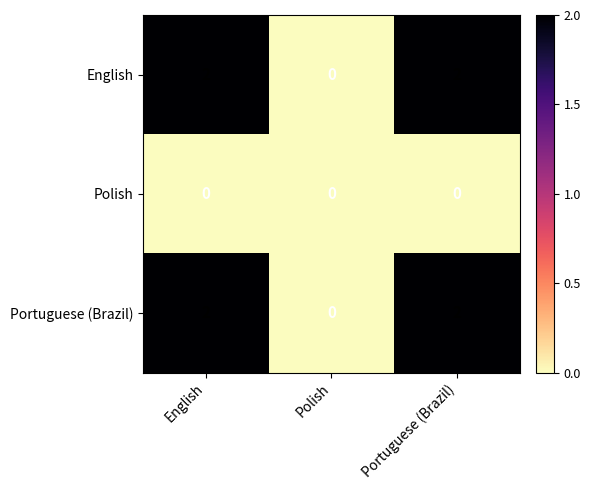

Count the Portuguese (Brazil) values in the range 0 to 2.

3